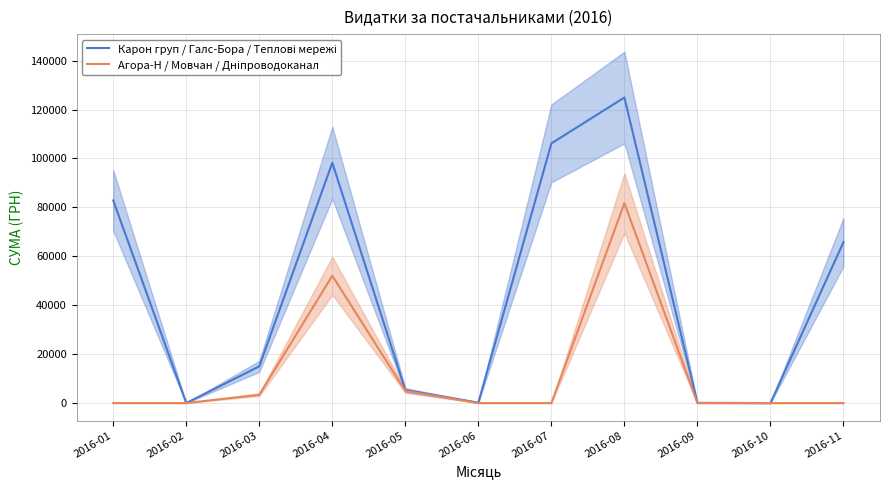

In Агора-Н / Мовчан / Дніпроводоканал, how many points are higher than both neighbors (excluding endpoints)?

2